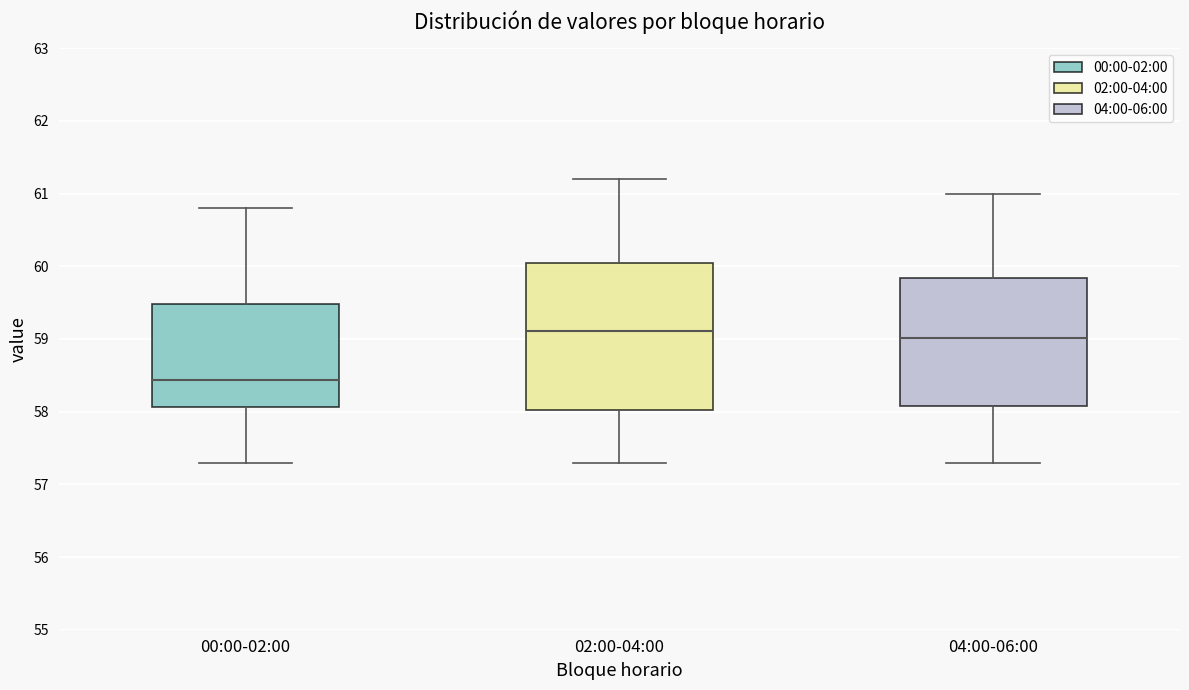

Which box has the lowest median line?

00:00-02:00